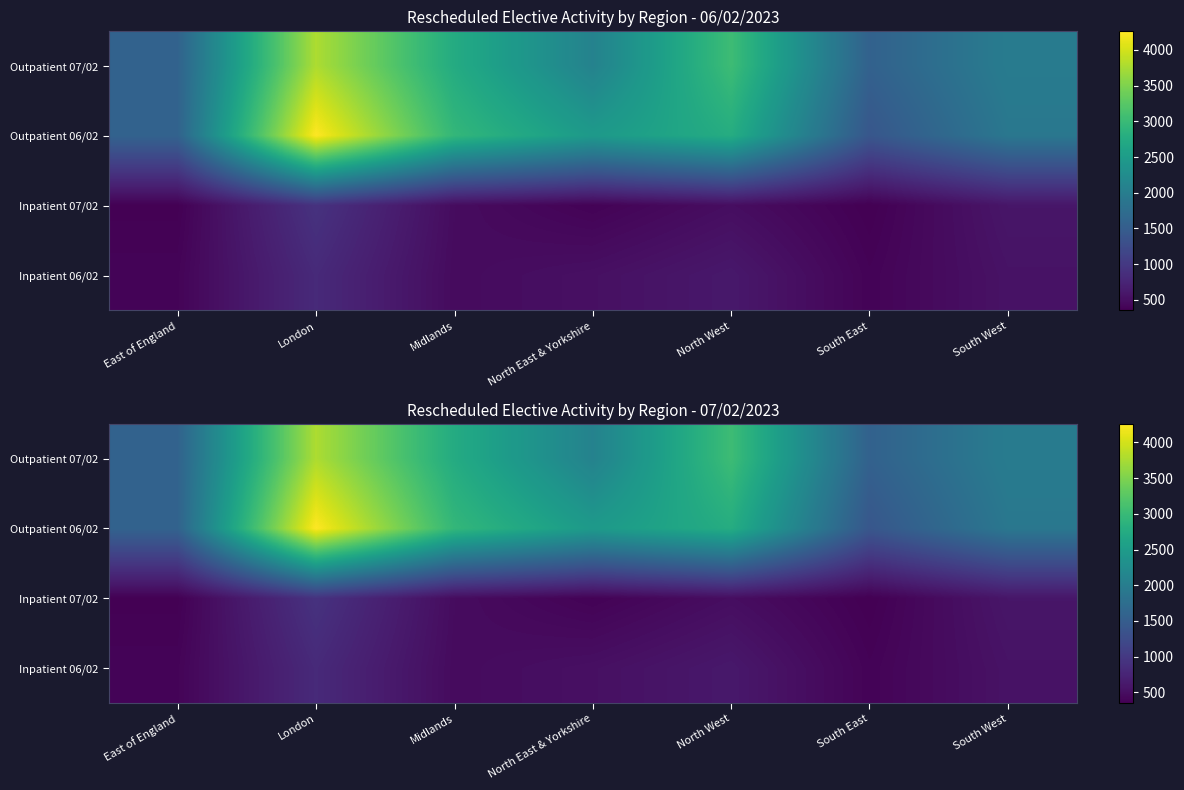

List the labels in order of Inpatient 06/02 value, largest first.

London, North West, South West, North East & Yorkshire, Midlands, East of England, South East